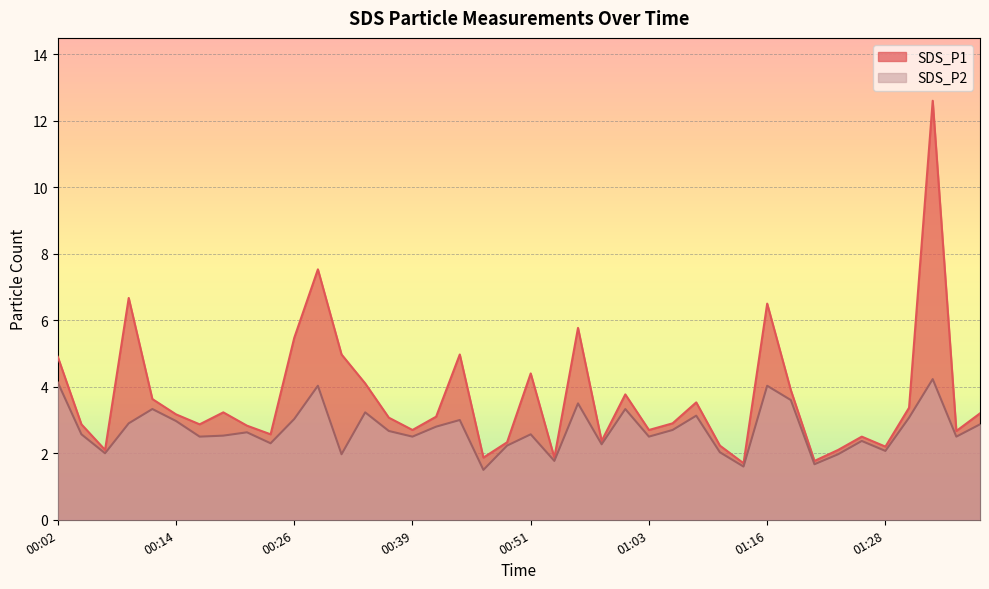

What position from the right is 00:39?

25